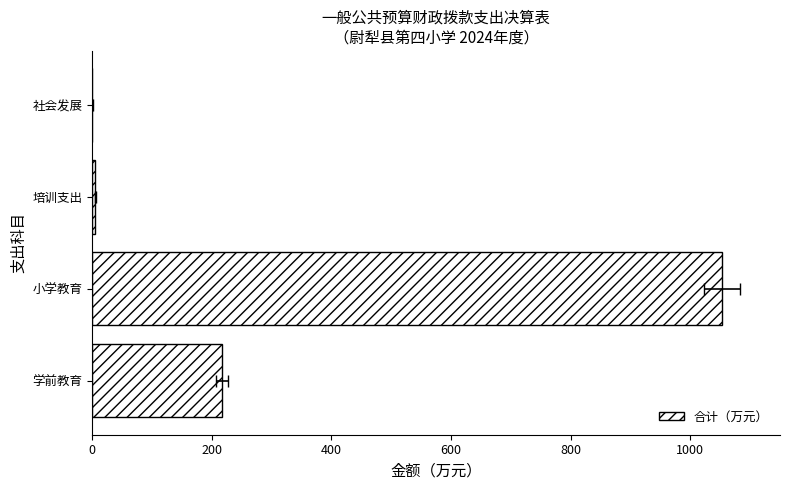

What is the average value?

319.1